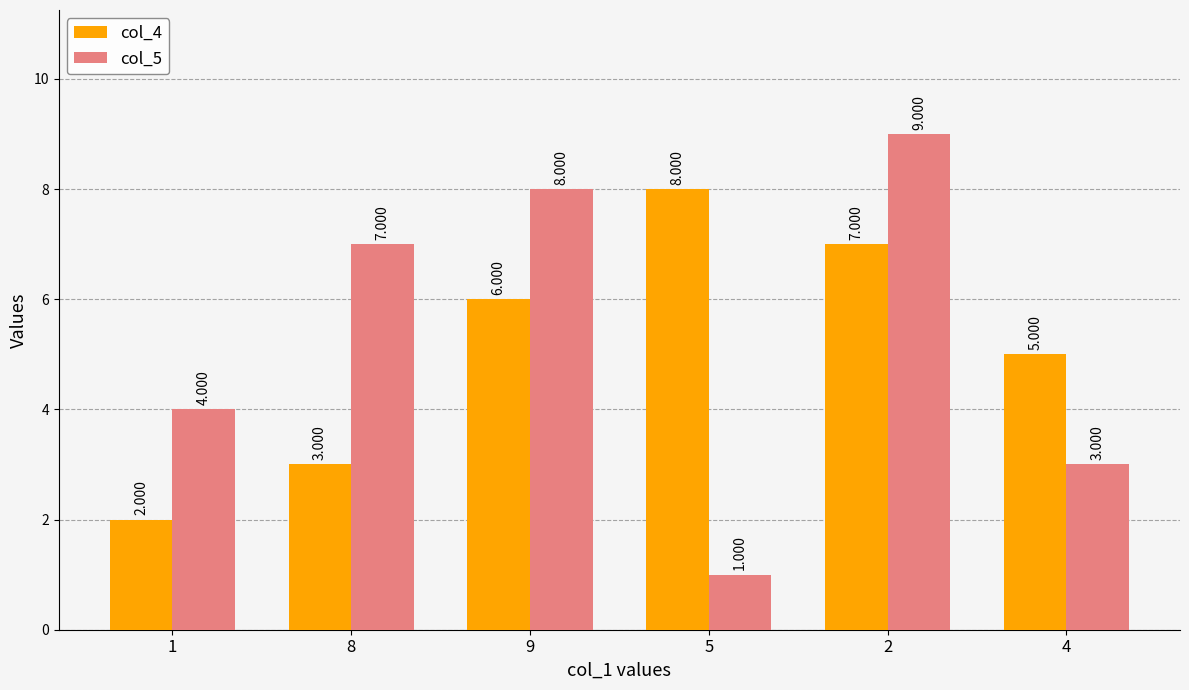

Reading left to right, transcribe all the data shown in this chart.

col_4: 2	3	6	8	7	5
col_5: 4	7	8	1	9	3